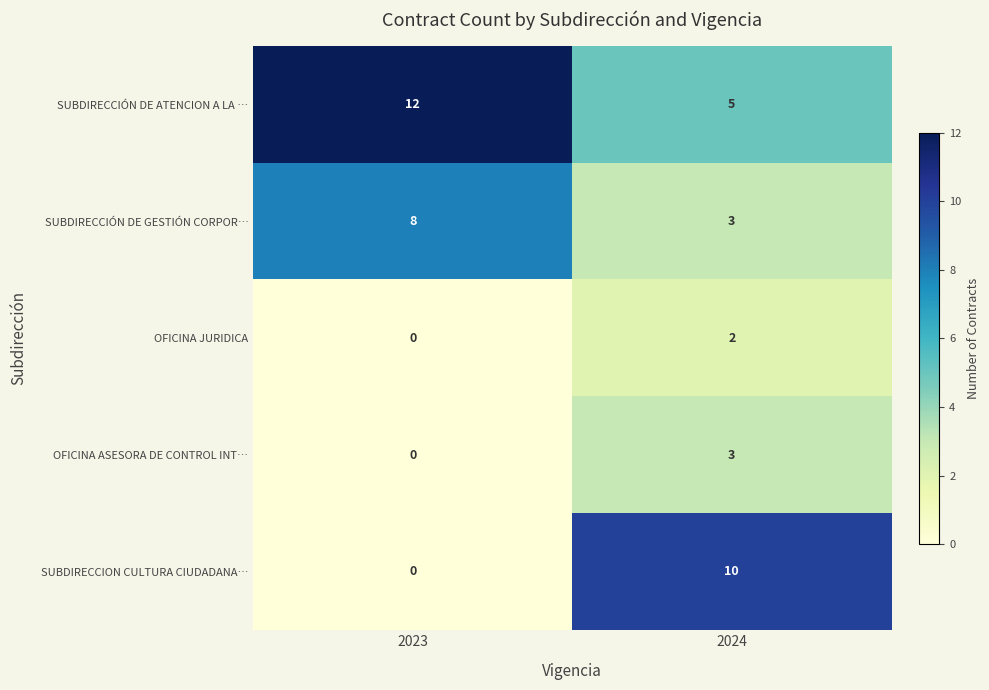

How many series are shown in this chart?

5